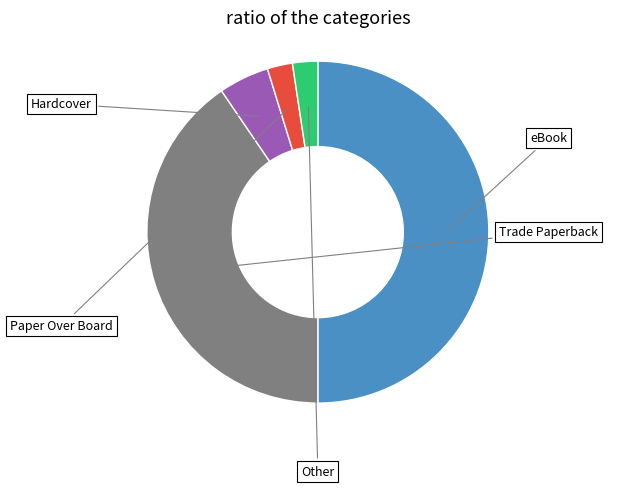

Is it true that Paper Over Board is 15% of the pie?

False